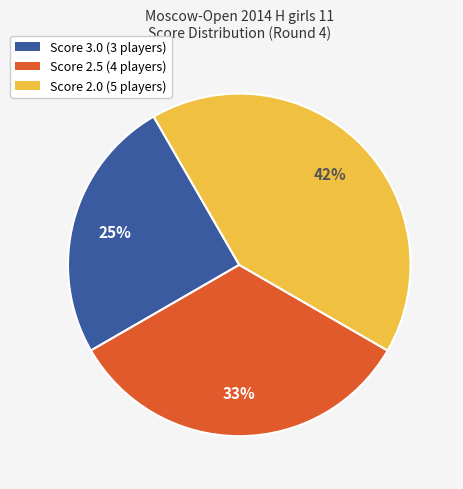

What is the largest slice in the pie chart?

Score 2.0 (5 players)